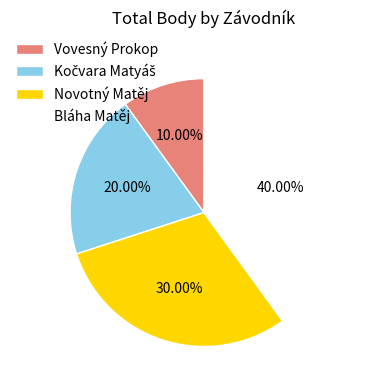

Count the number of slices in the pie.

4